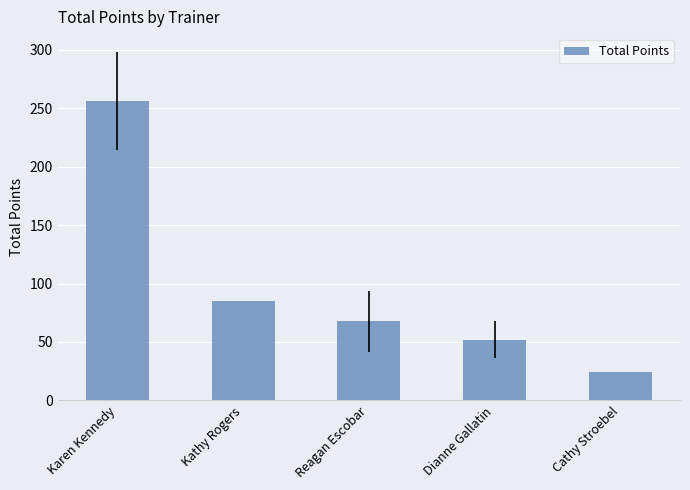

What is the label of the 2nd bar from the right?

Dianne Gallatin